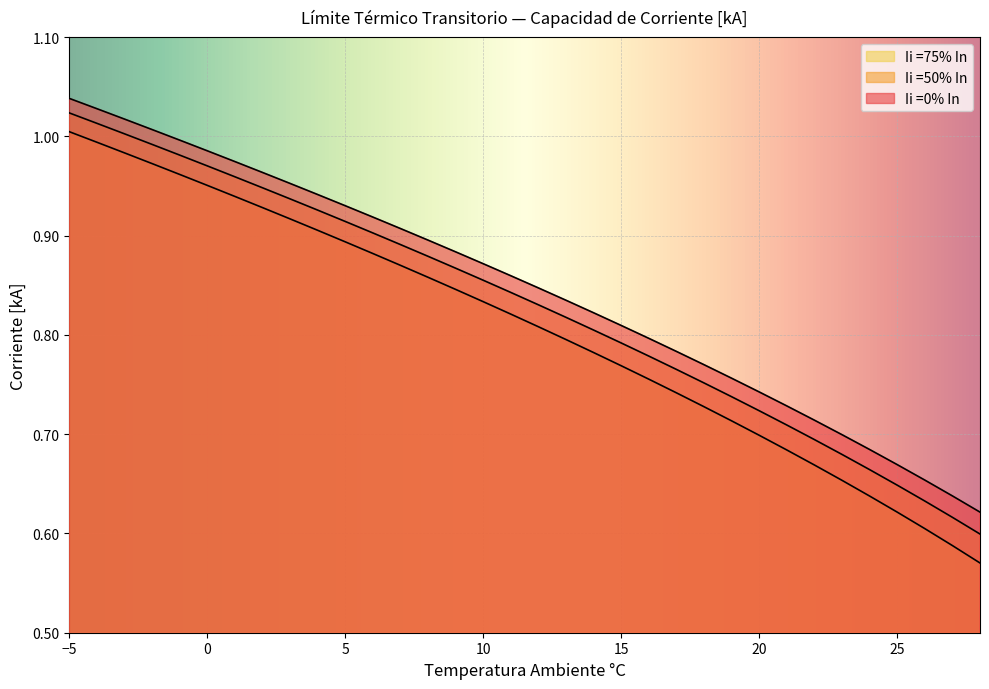

Which category has the lowest value in the Ii =0% In series?

28